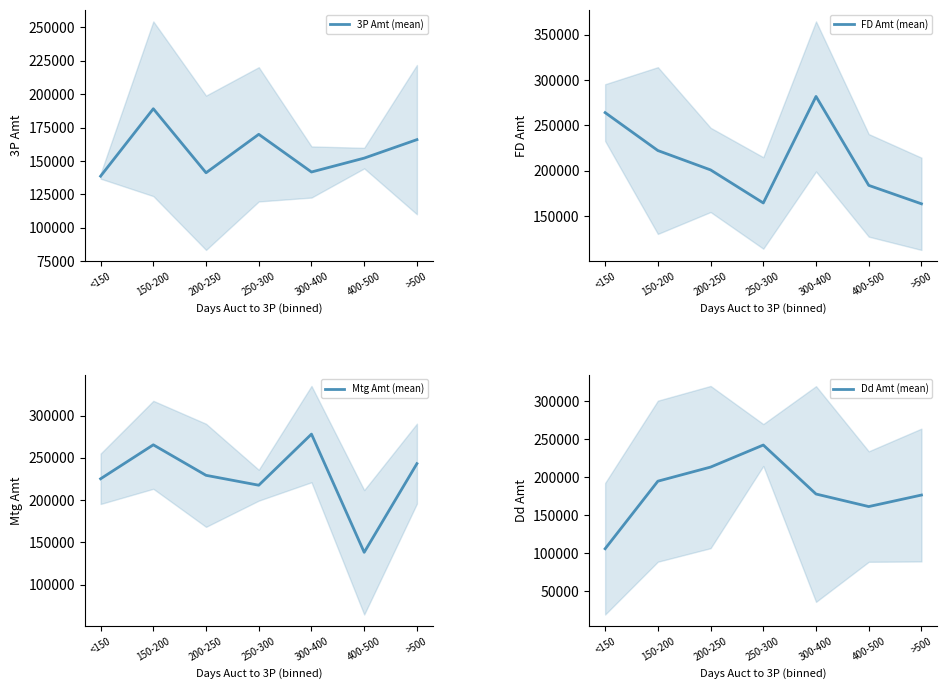

List the series in order of their peak value, highest first.

FD Amt (mean), Mtg Amt (mean), Dd Amt (mean), 3P Amt (mean)